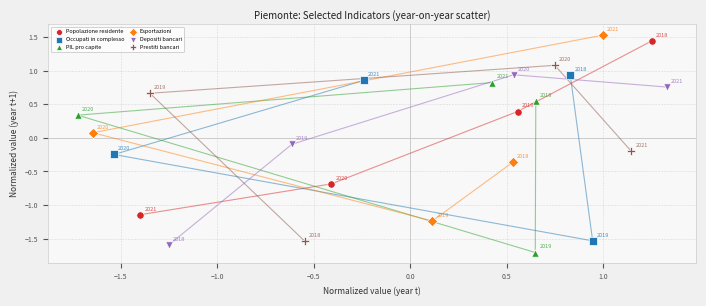

Which series contains the lowest Y value?

PIL pro capite